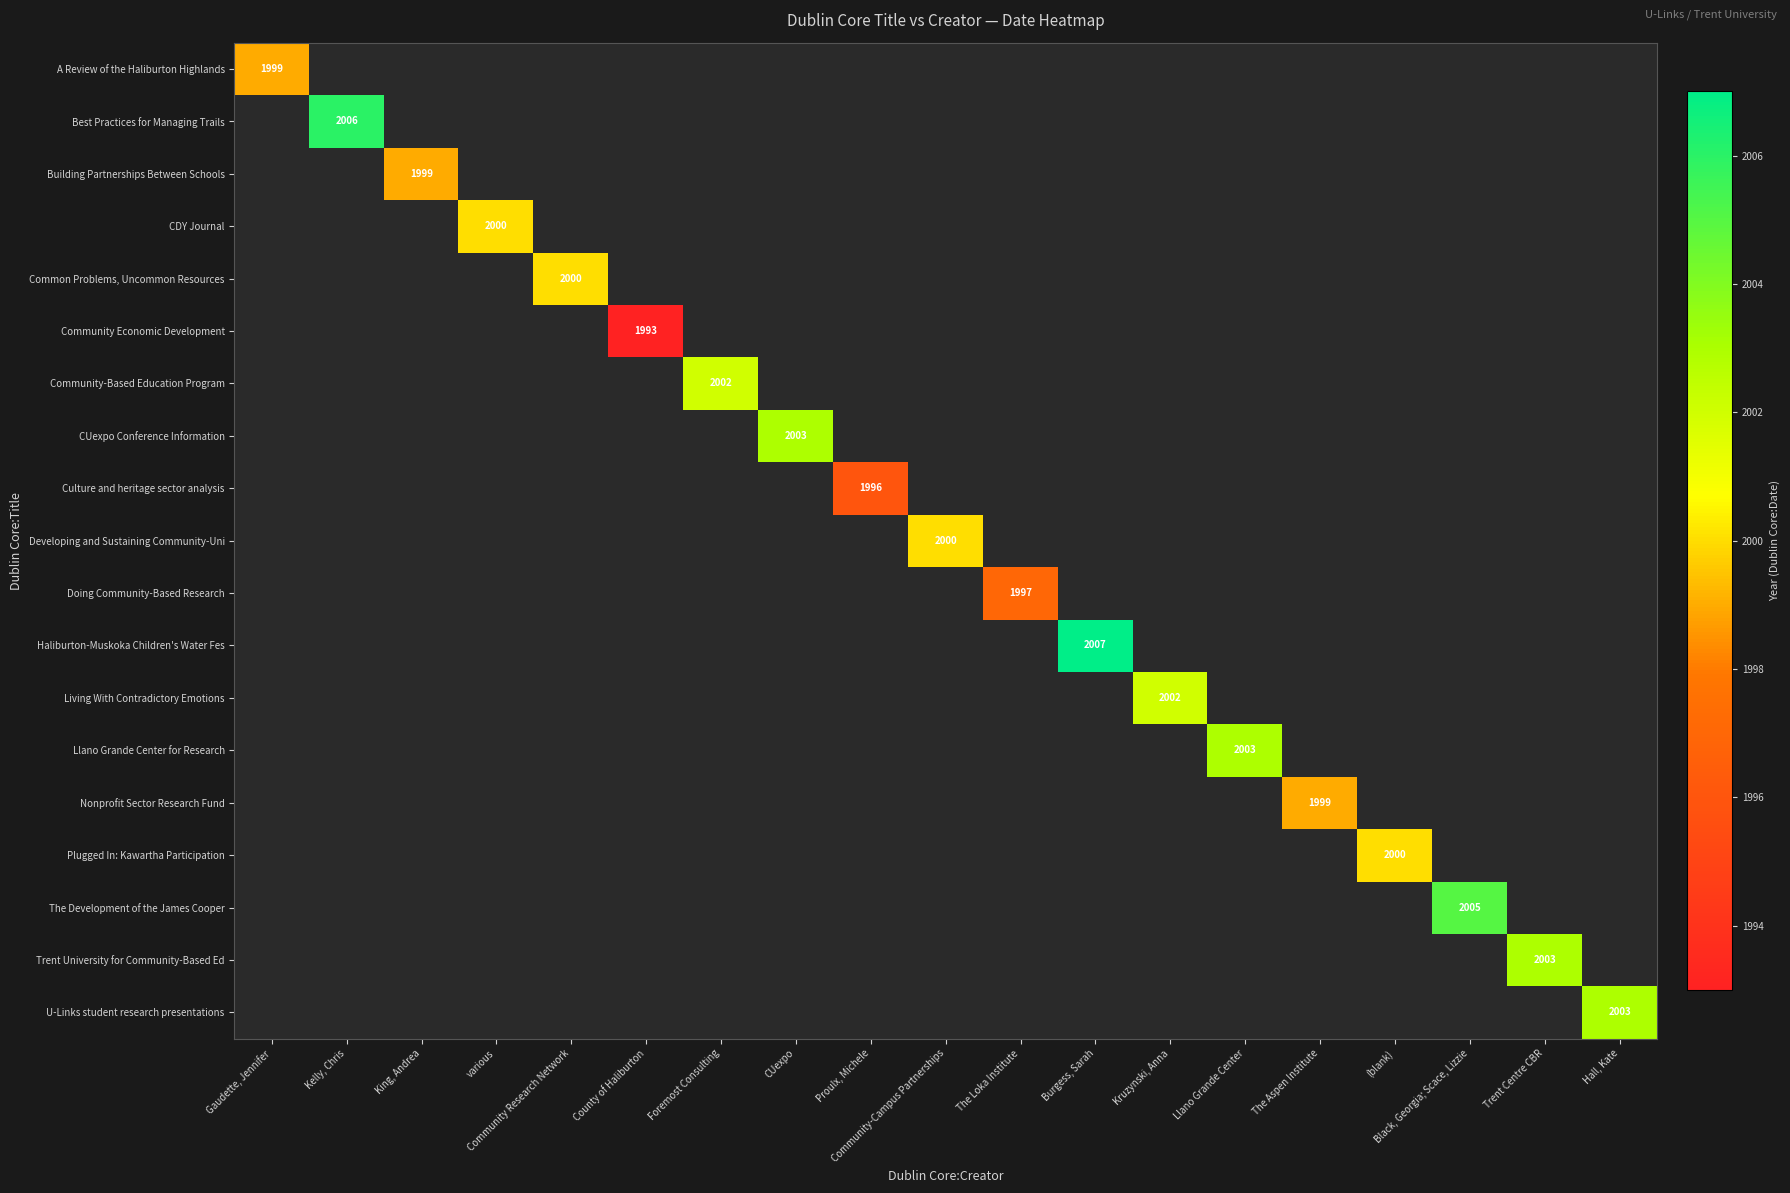

What is the smallest value displayed?

1993.0